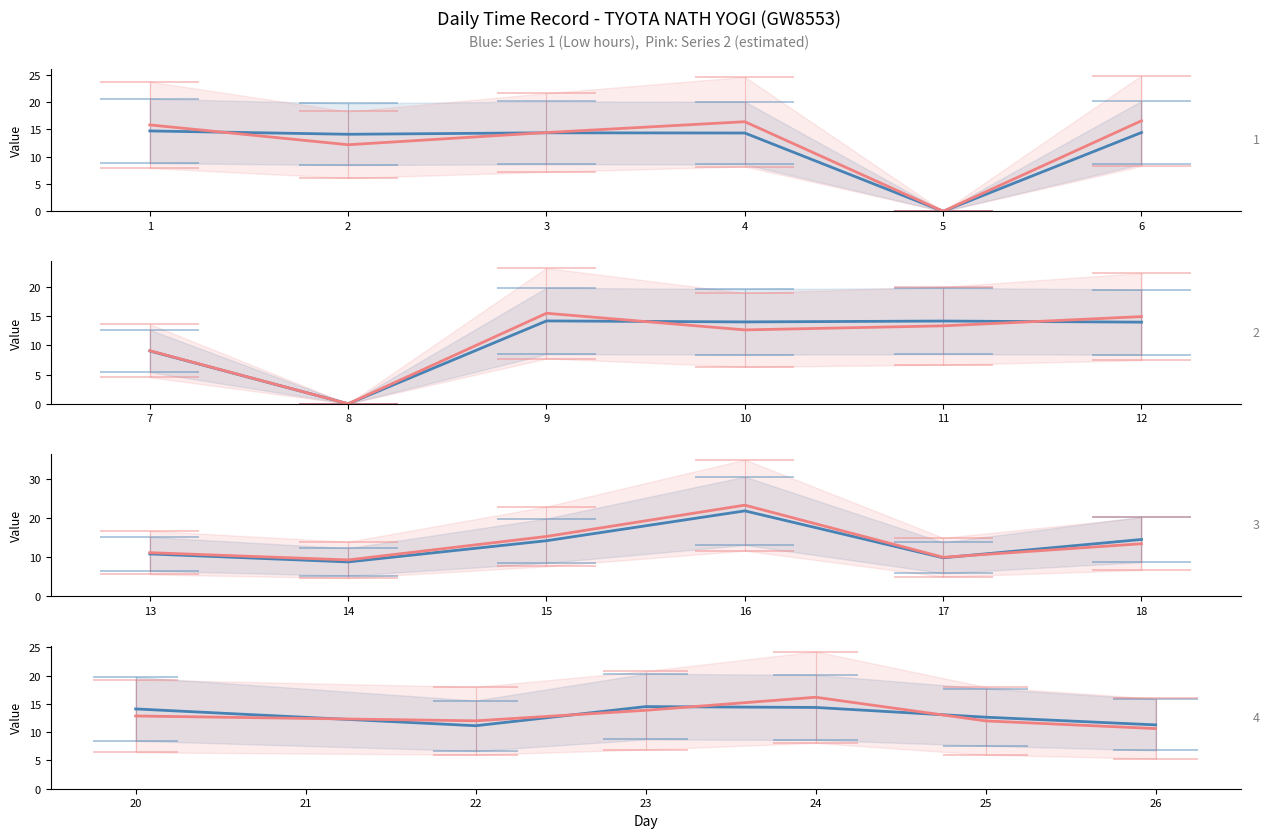

How many lines are shown in the chart?

2